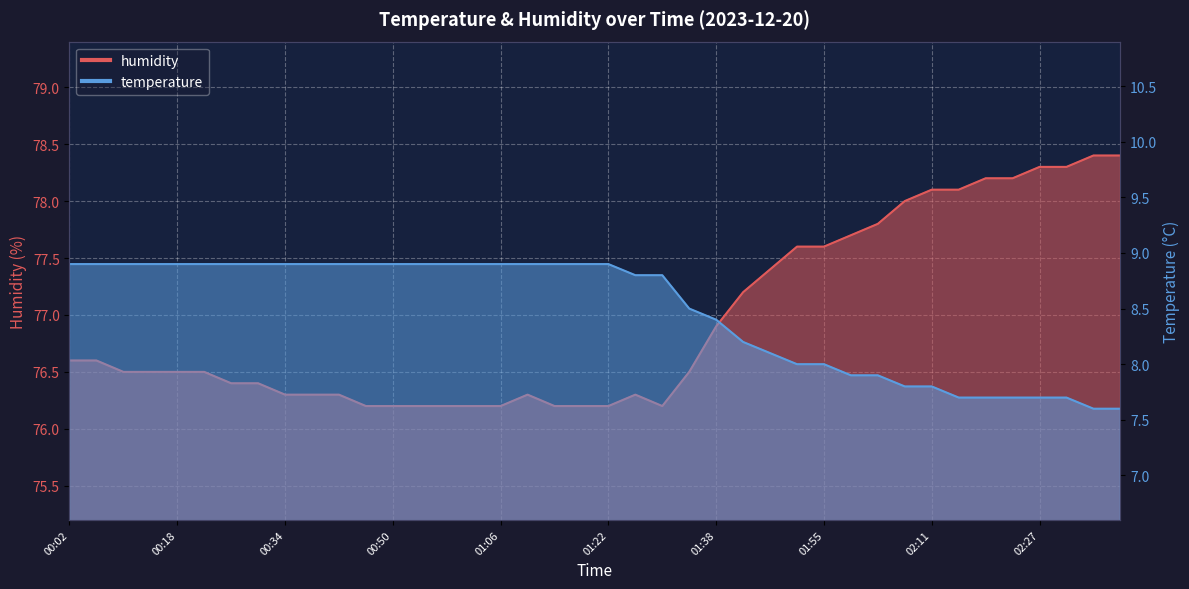

True or false: temperature has a value of 13.9 at 01:38.

False